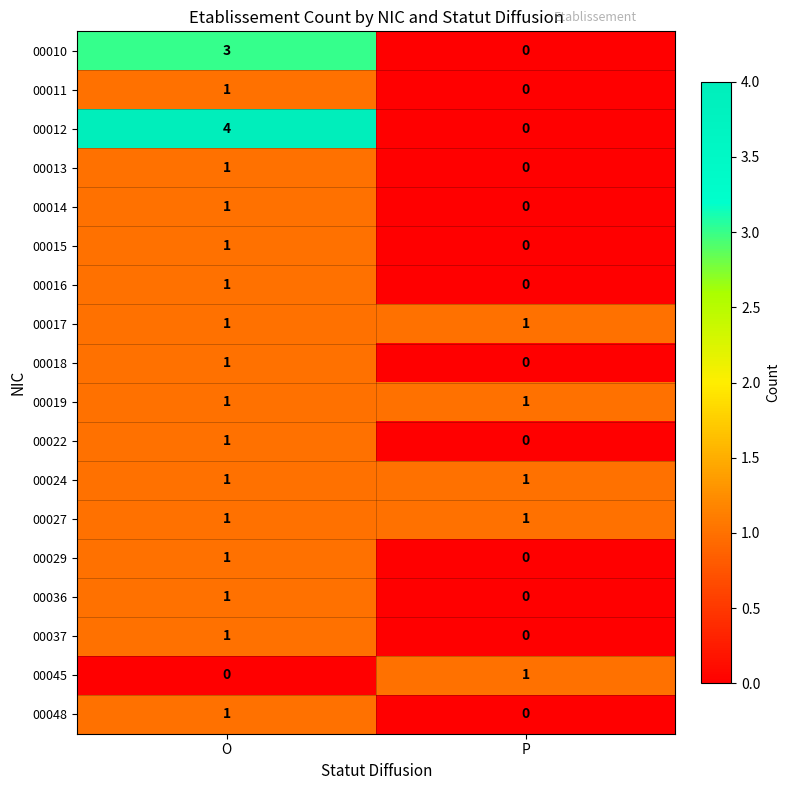

At which label is 00014 closest to 0?

P